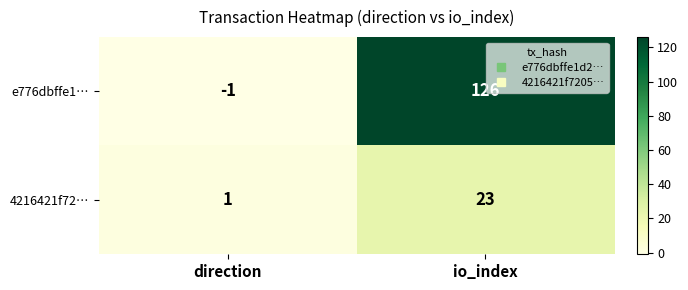

At which category is the sum across all series the highest?

io_index